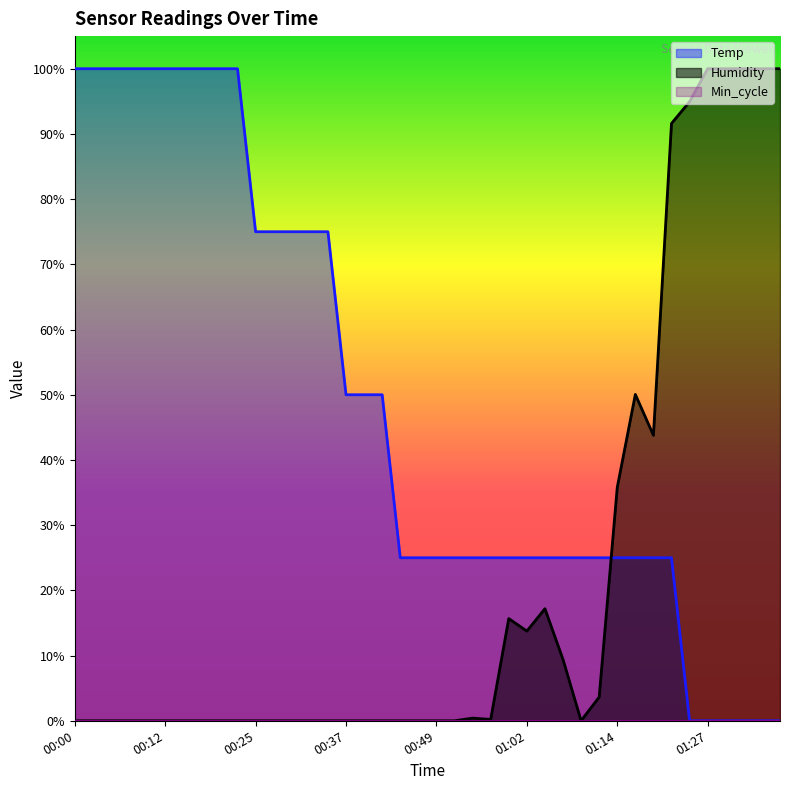

The value of Humidity at 00:44 is -52.3. True or false?

False